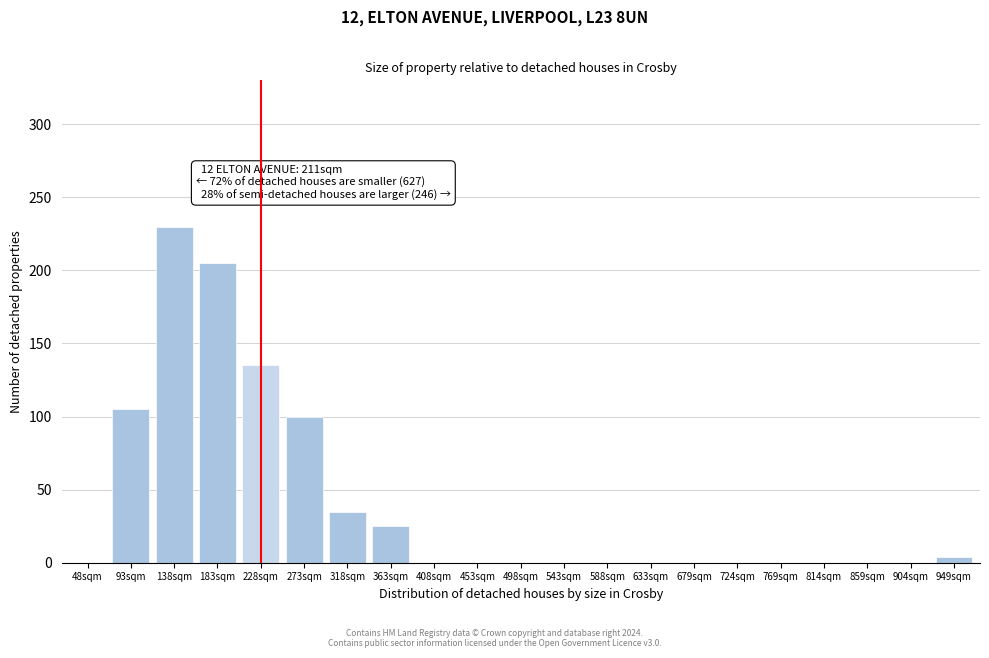

Reading left to right, list all the values displayed in this chart.

48sqm=0	93sqm=105	138sqm=230	183sqm=205	228sqm=135	273sqm=100	318sqm=35	363sqm=25	408sqm=0	453sqm=0	498sqm=0	543sqm=0	588sqm=0	633sqm=0	679sqm=0	724sqm=0	769sqm=0	814sqm=0	859sqm=0	904sqm=0	949sqm=4